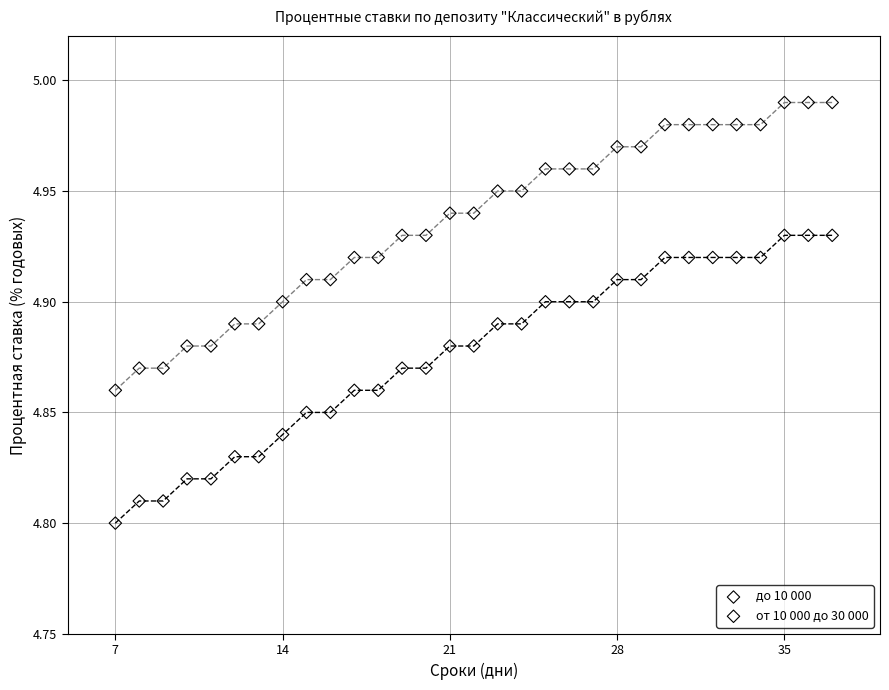

Which series reaches the maximum Y coordinate?

от 10 000 до 30 000